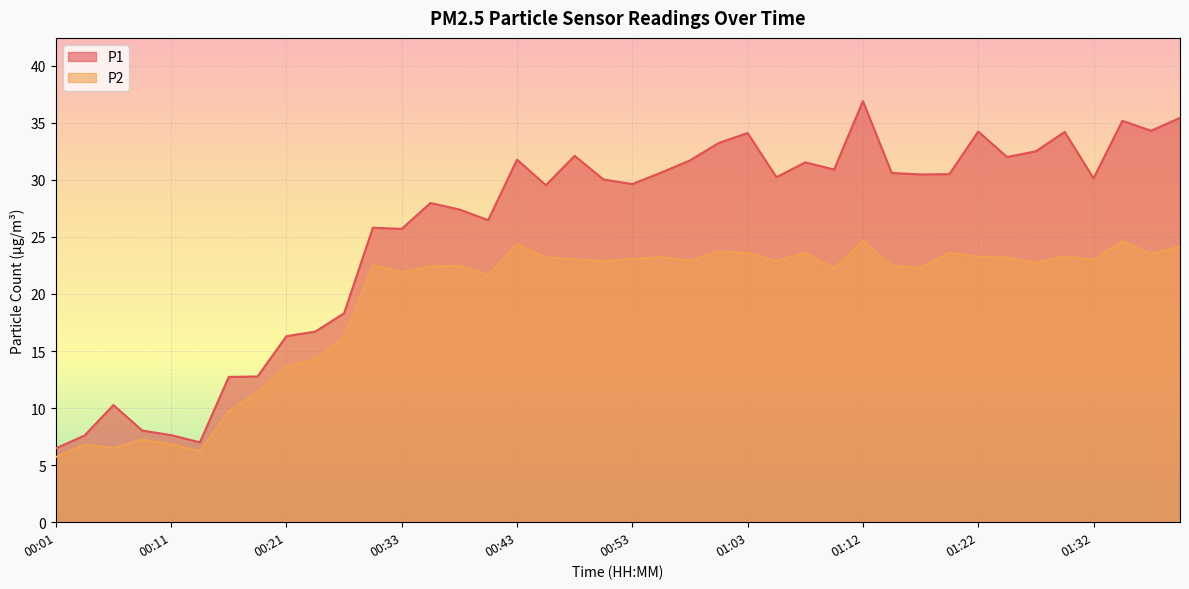

Which series changed the most between 00:31 and 00:40?

P2